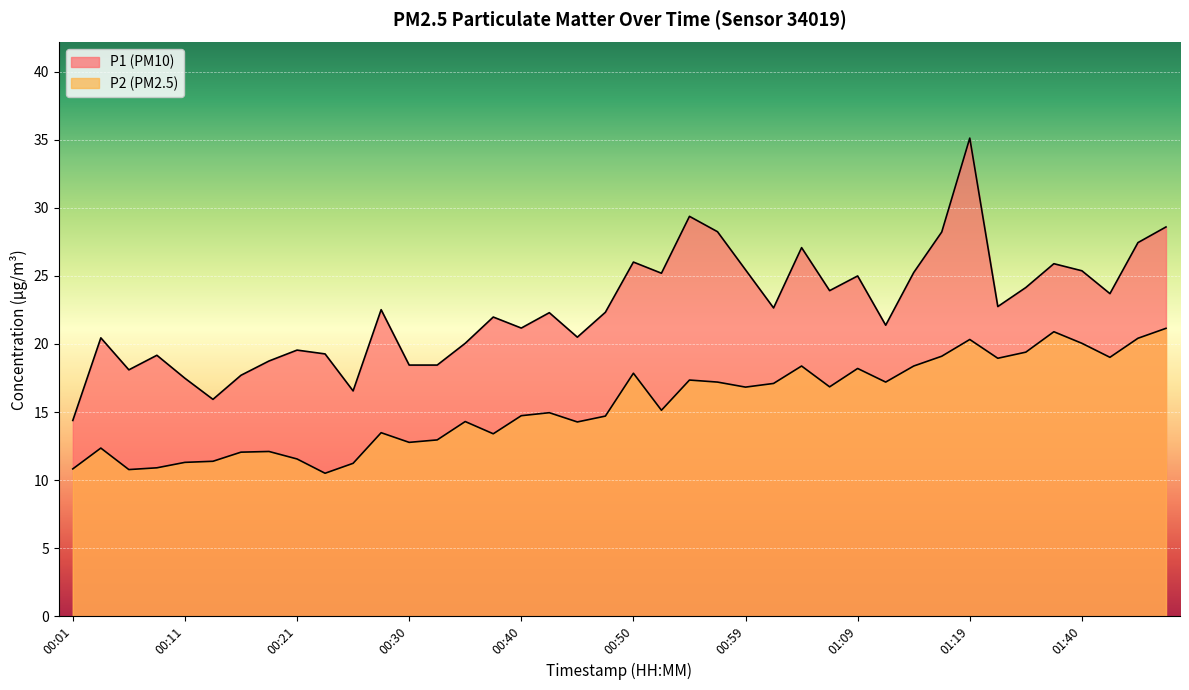

Reading left to right, extract all data points from this chart.

P1: 00:01=14.4	00:04=20.4	00:06=18.1	00:08=19.2	00:11=17.5	00:13=15.9	00:16=17.7	00:18=18.8	00:21=19.6	00:23=19.3	00:25=16.6	00:28=22.5	00:30=18.4	00:33=18.4	00:35=20.1	00:38=22.0	00:40=21.2	00:42=22.3	00:45=20.5	00:47=22.3	00:50=26.0	00:52=25.2	00:55=29.4	00:57=28.2	00:59=25.4	01:02=22.6	01:04=27.1	01:07=23.9	01:09=25.0	01:11=21.4	01:14=25.2	01:16=28.2	01:19=35.1	01:21=22.8	01:32=24.1	01:35=25.9	01:40=25.4	01:43=23.7	01:45=27.4	01:48=28.6
P2: 00:01=10.8	00:04=12.3	00:06=10.8	00:08=10.9	00:11=11.3	00:13=11.4	00:16=12.1	00:18=12.1	00:21=11.6	00:23=10.5	00:25=11.2	00:28=13.5	00:30=12.8	00:33=12.9	00:35=14.3	00:38=13.4	00:40=14.7	00:42=14.9	00:45=14.3	00:47=14.7	00:50=17.9	00:52=15.1	00:55=17.4	00:57=17.2	00:59=16.8	01:02=17.1	01:04=18.4	01:07=16.9	01:09=18.2	01:11=17.2	01:14=18.4	01:16=19.1	01:19=20.3	01:21=18.9	01:32=19.4	01:35=20.9	01:40=20.1	01:43=19.0	01:45=20.4	01:48=21.1